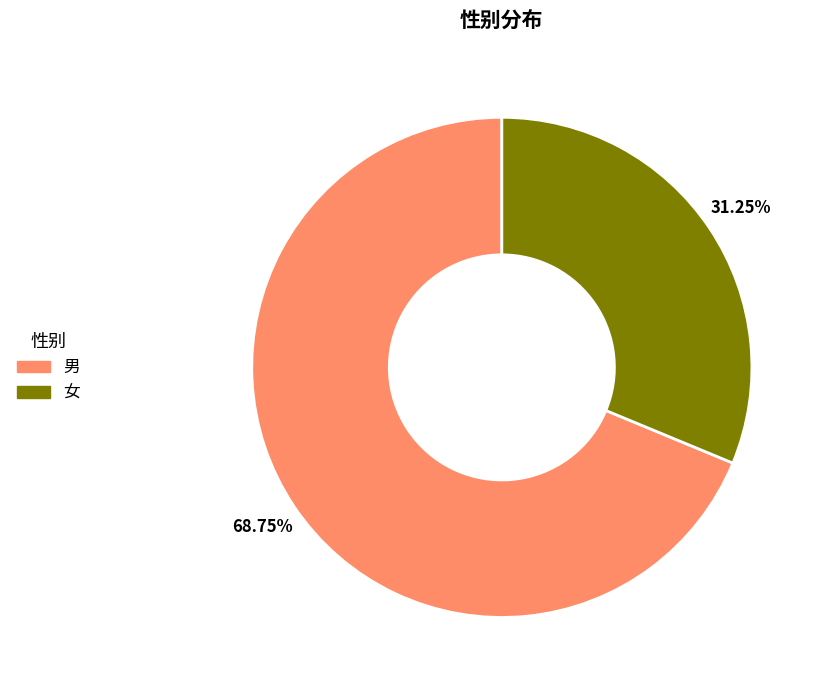

Do 男 and 女 together represent more than half of the pie?

Yes